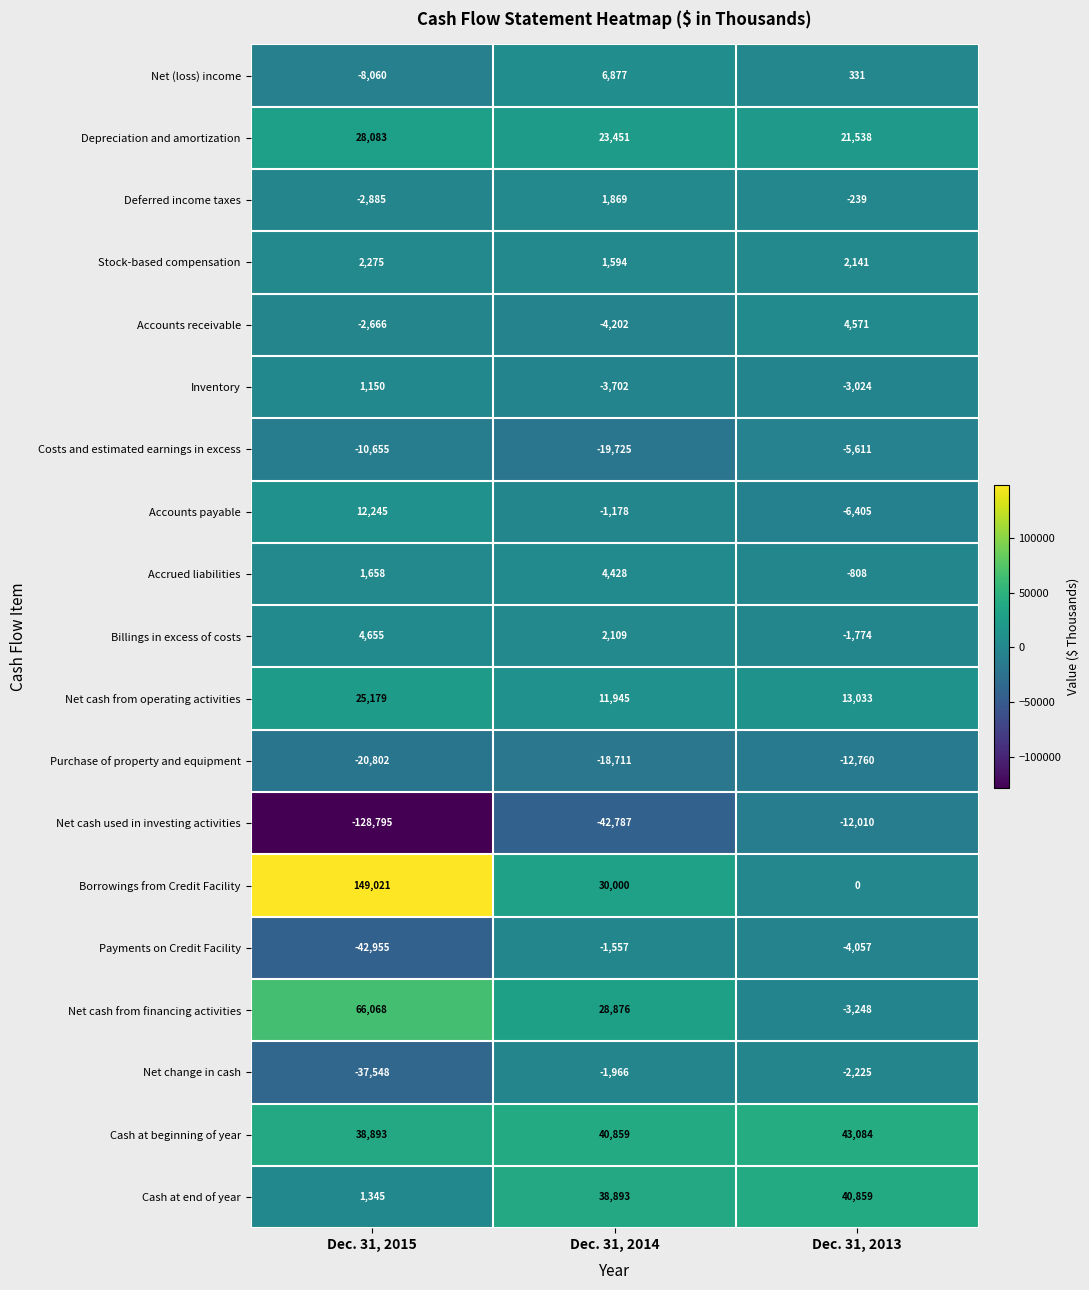

At how many categories does at least one series exceed 144780?

1